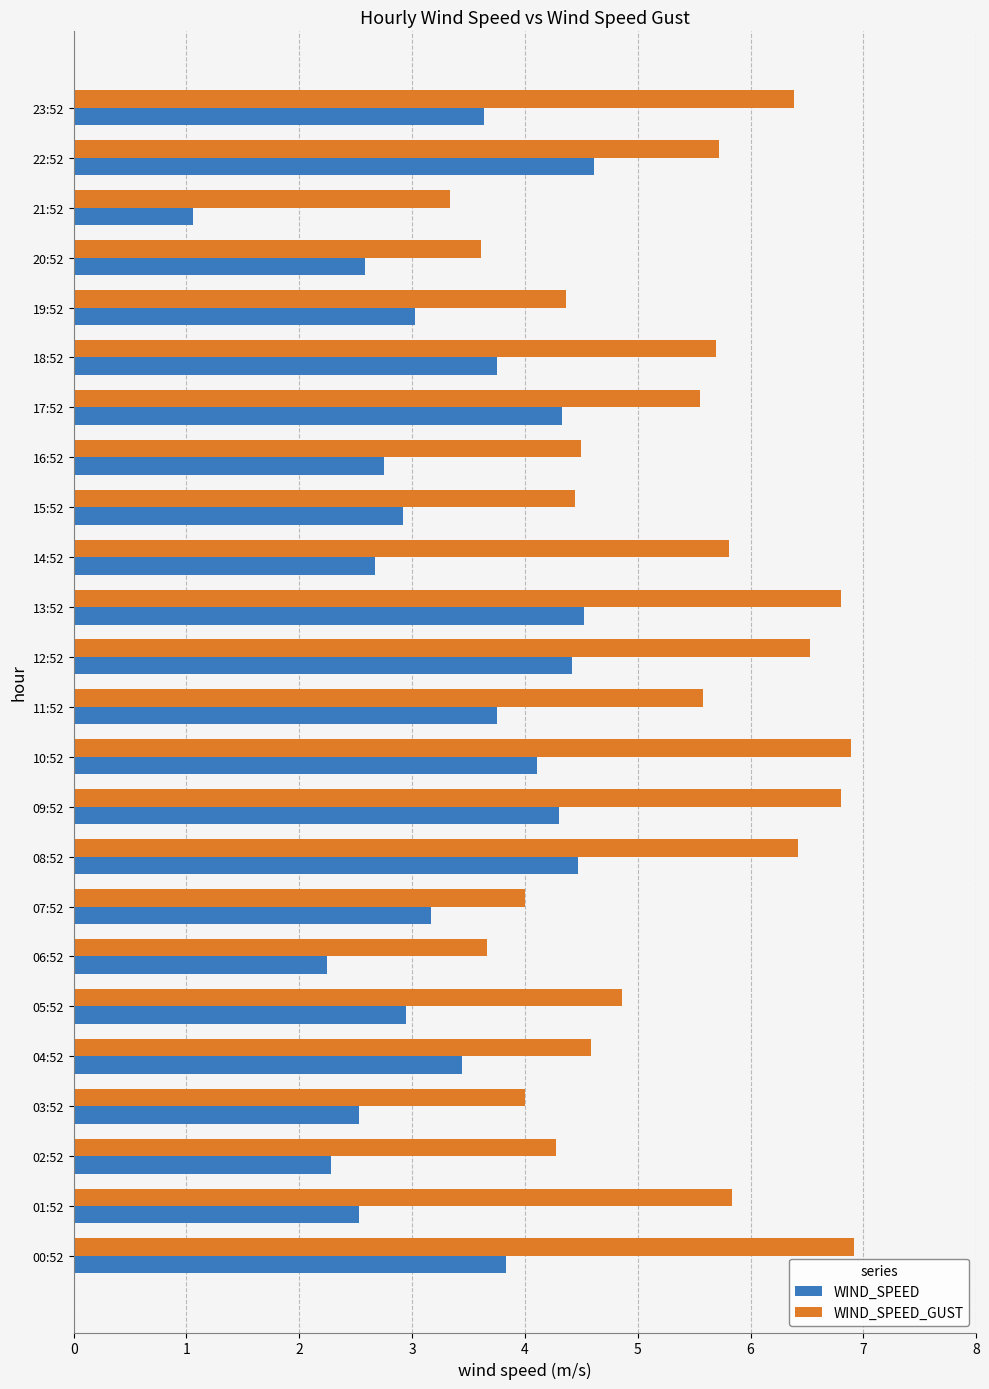

What is the minimum value shown in the chart?

1.1